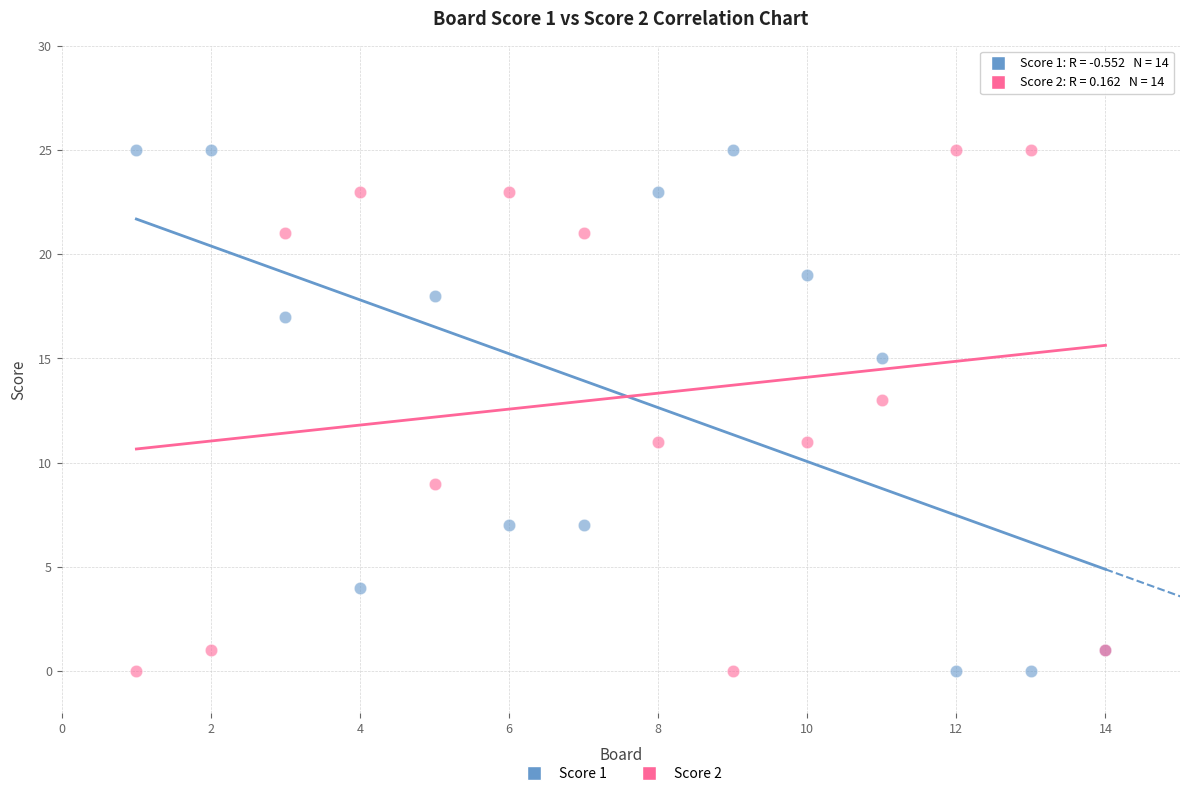

What is the X range (max minus min) for the scatter plot?

13